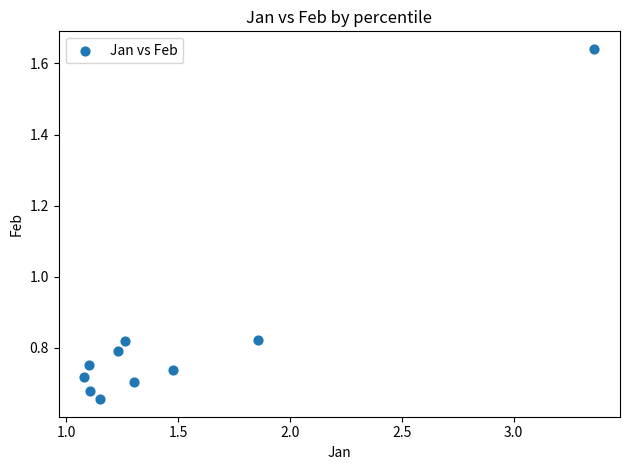

What is the average X value?

1.5